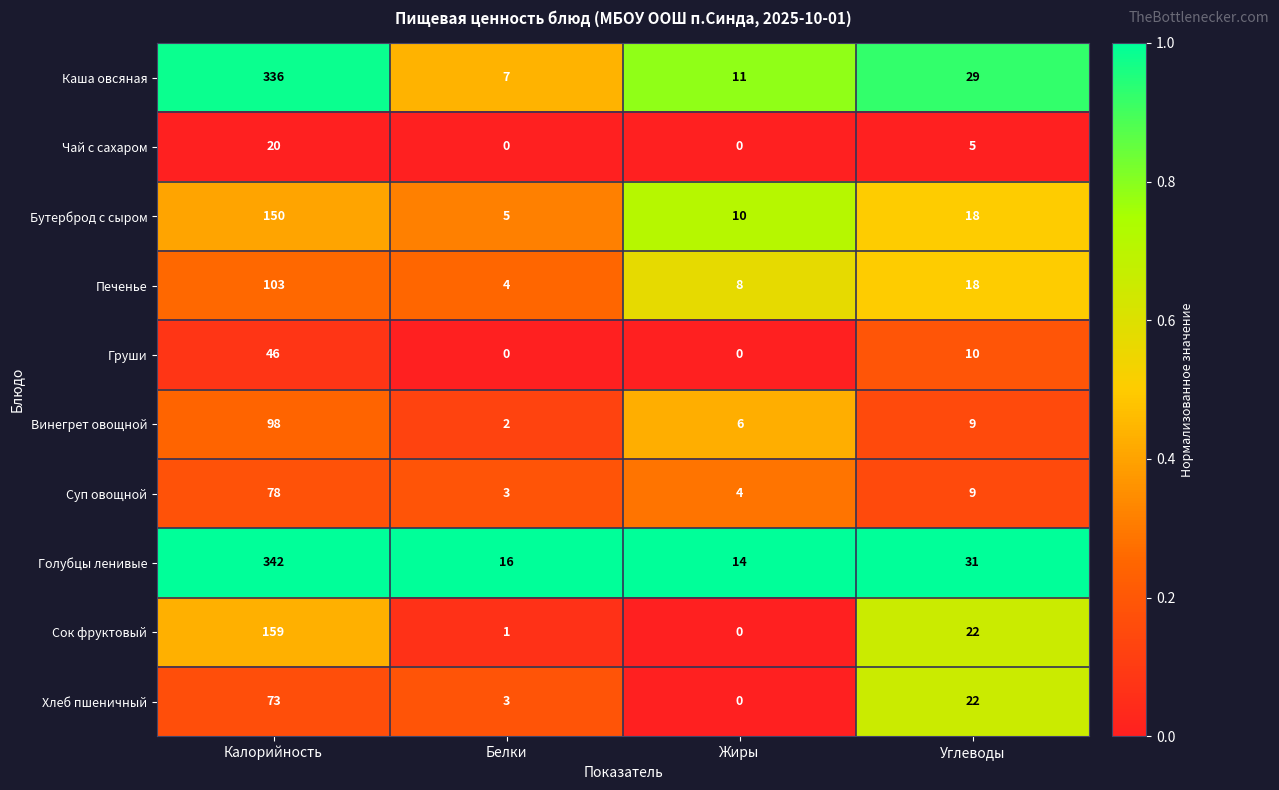

Where is Печенье nearest to the value 53?

Углеводы